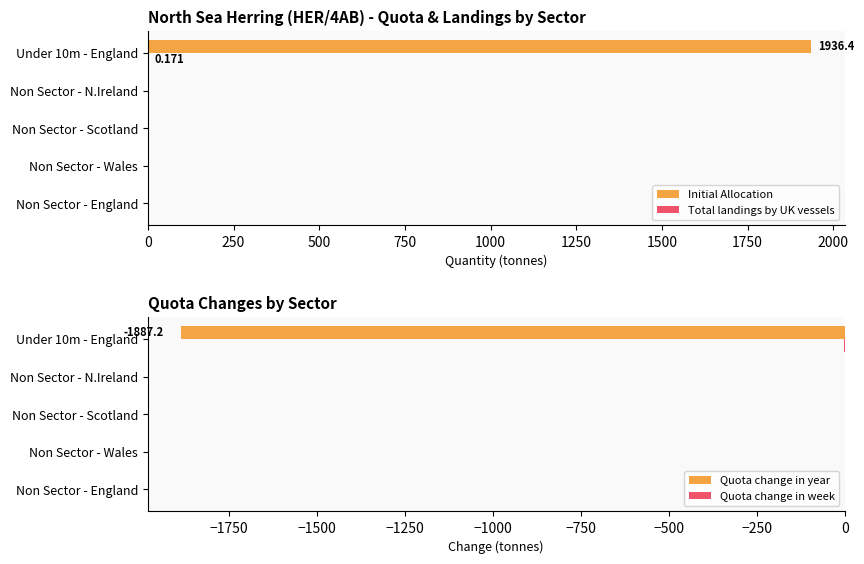

True or false: Quota change in year has a value of 1172.4 at Non Sector - Scotland.

False